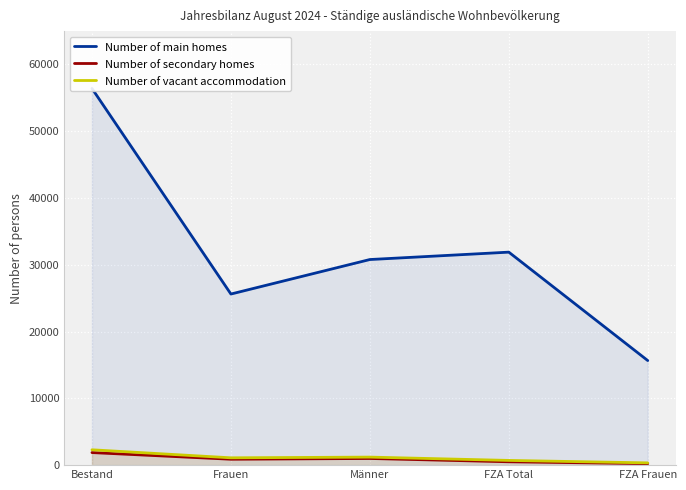

Rank the series at FZA Frauen from highest to lowest value.

Number of main homes, Number of vacant accommodation, Number of secondary homes